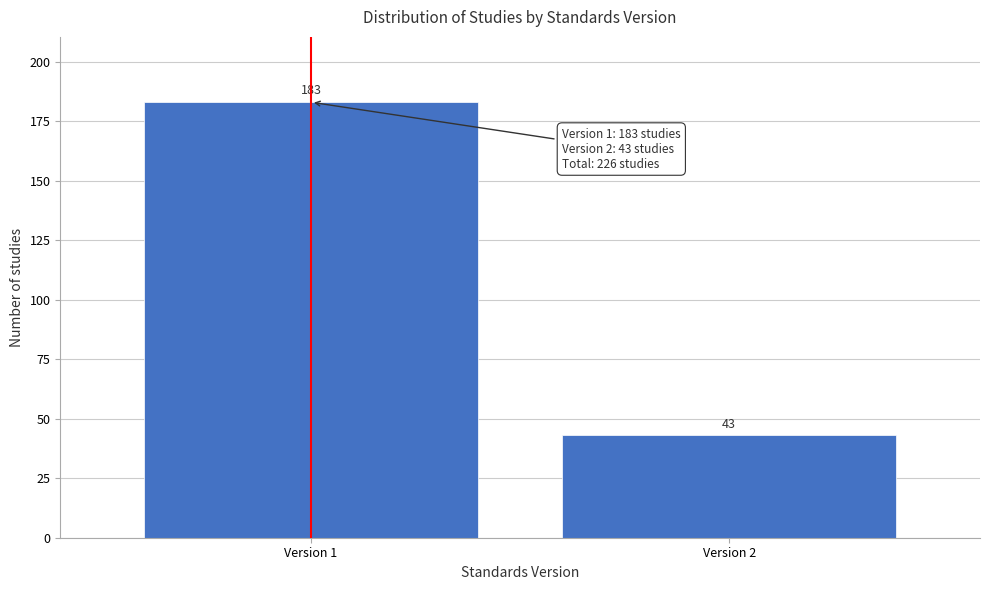

Reading left to right, transcribe all the data shown in this chart.

183	43